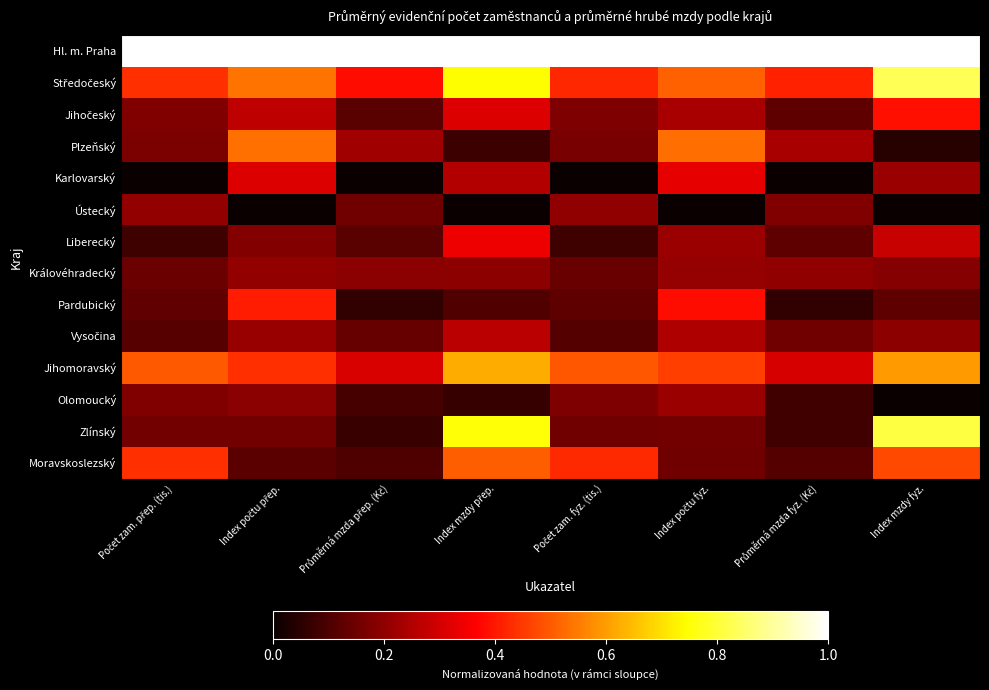

What is the total value across all series at Počet zam. přep. (tis.)?

3.7